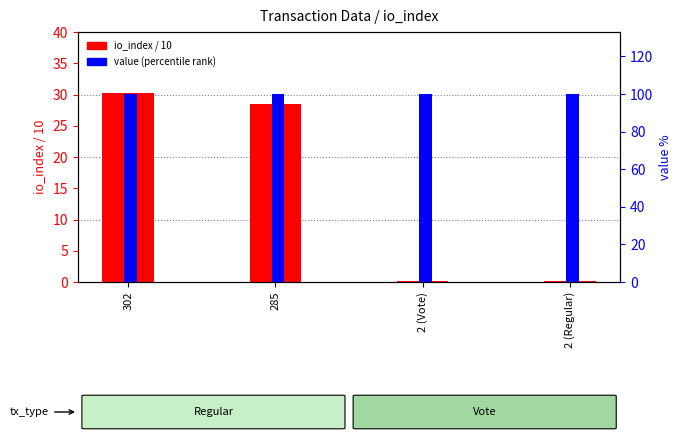

Reading left to right, extract all data points from this chart.

io_index / 10: 30.2	28.5	0.2	0.2
value (percentile): 100.0	100.0	100.0	100.0